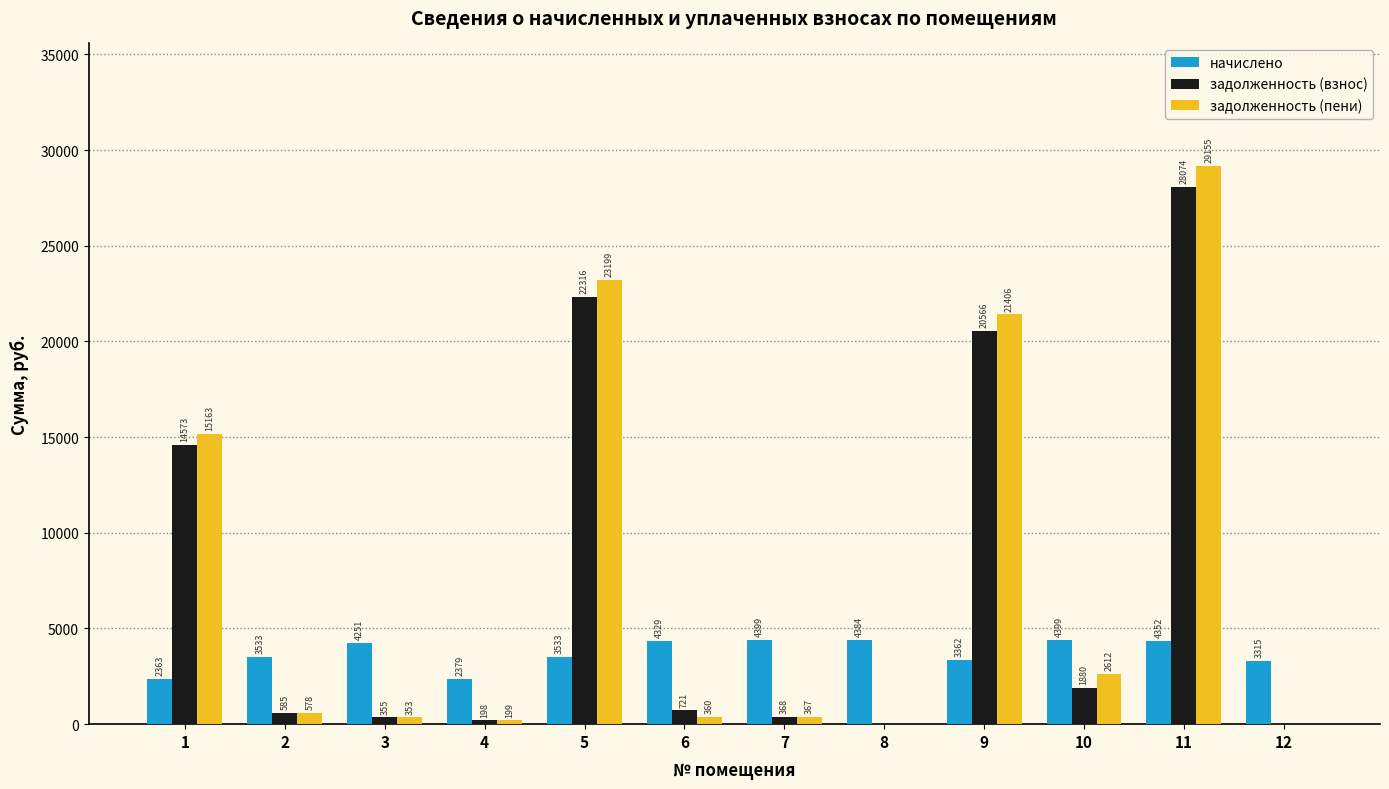

What is the maximum value shown in the chart?

29155.5